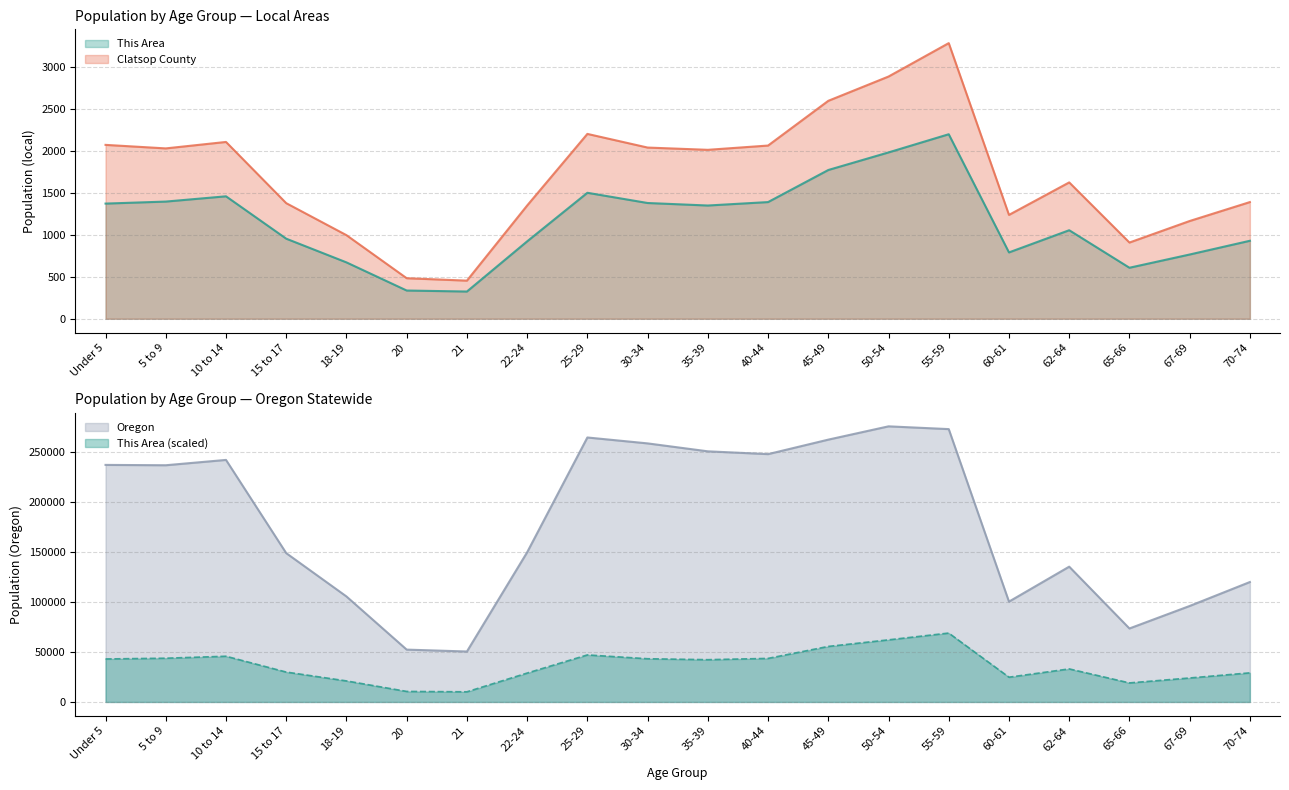

The value of Oregon at 15 to 17 is 149130.0. True or false?

True